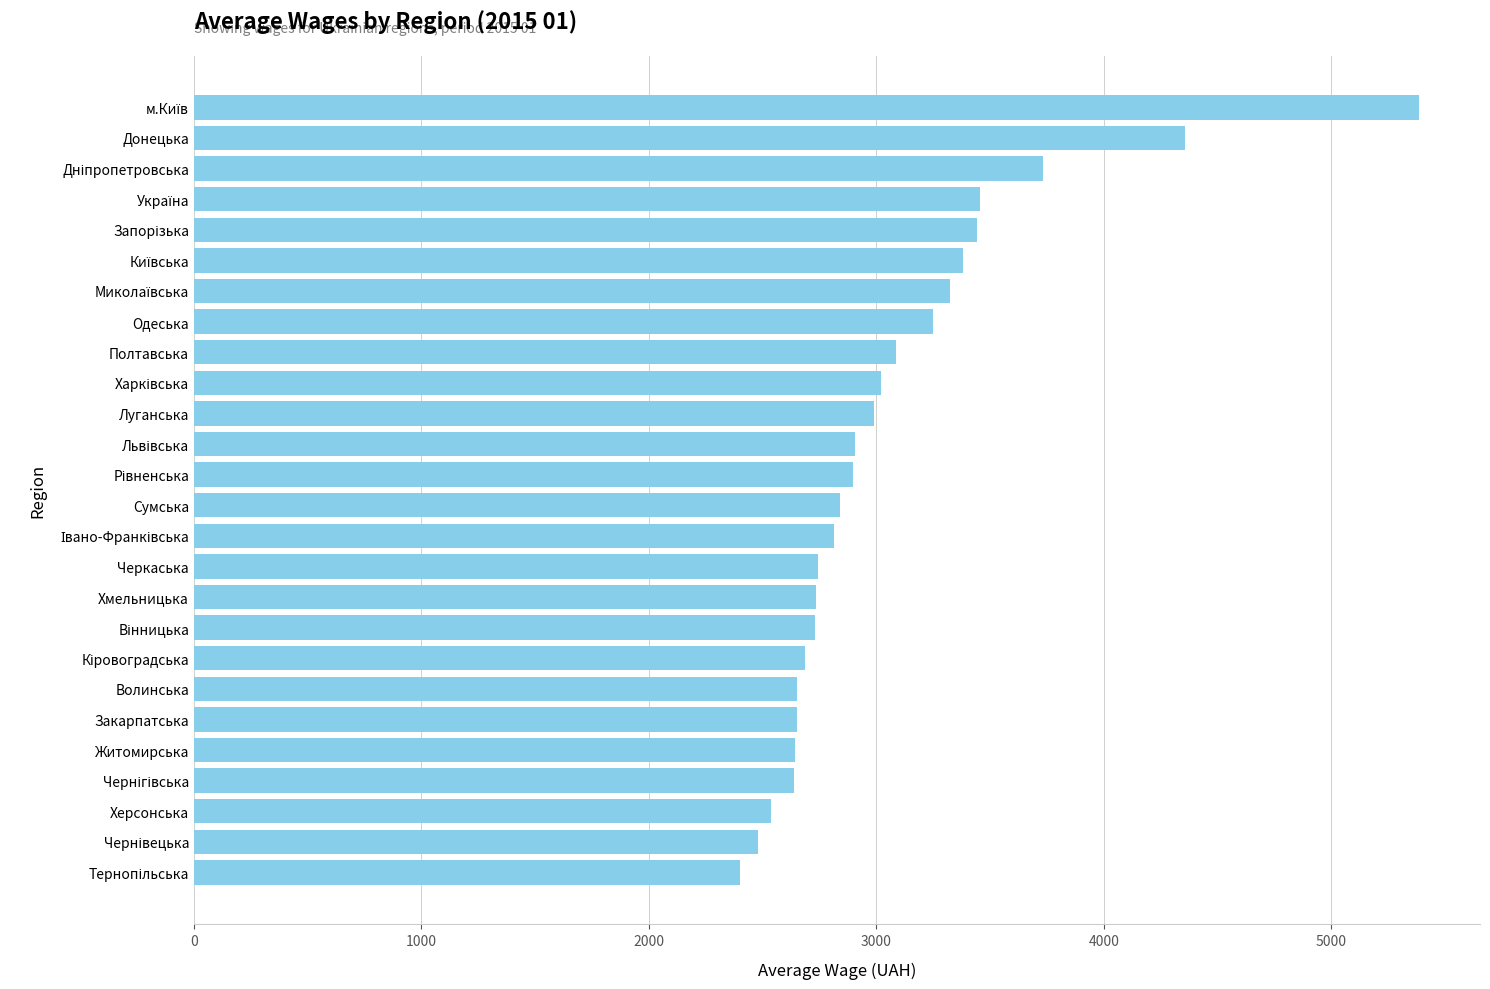

What is the value of the 26th bar from the top?

2403